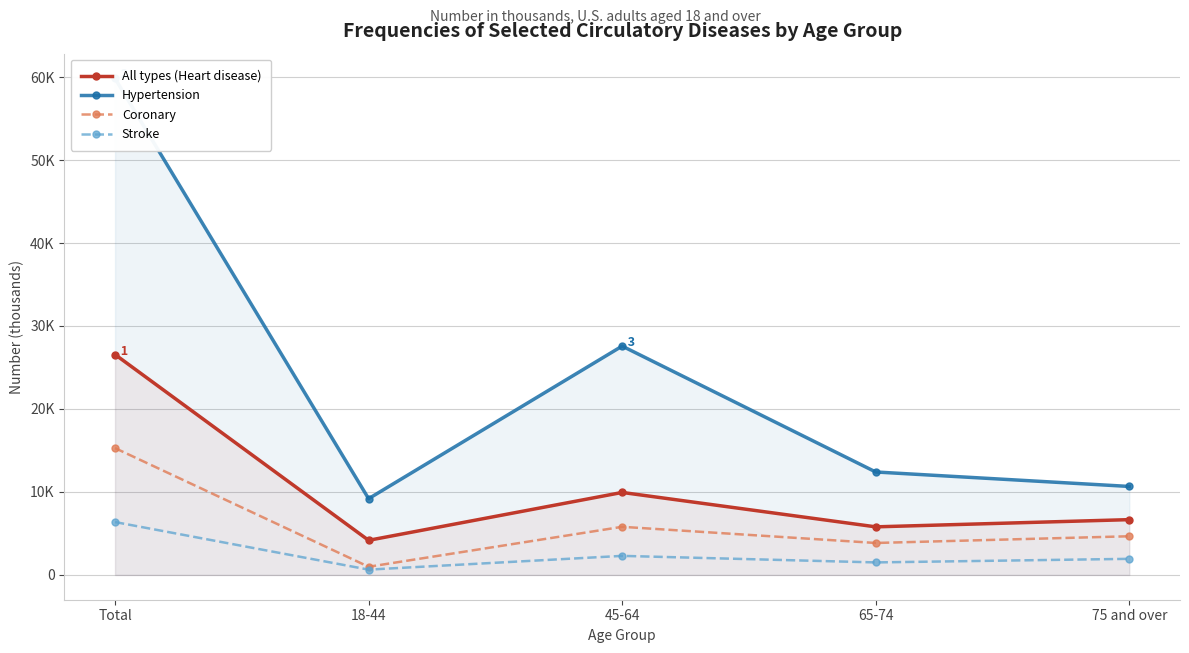

What is the label of the 4th point from the left?

65-74